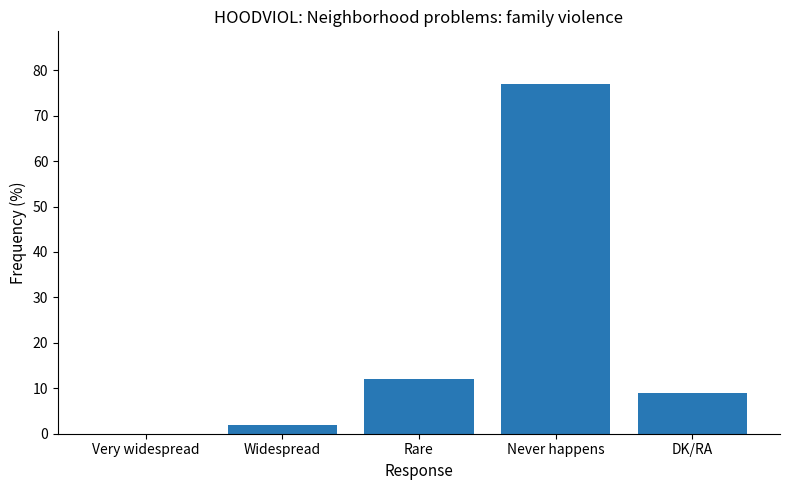

Are the bars horizontal?

No